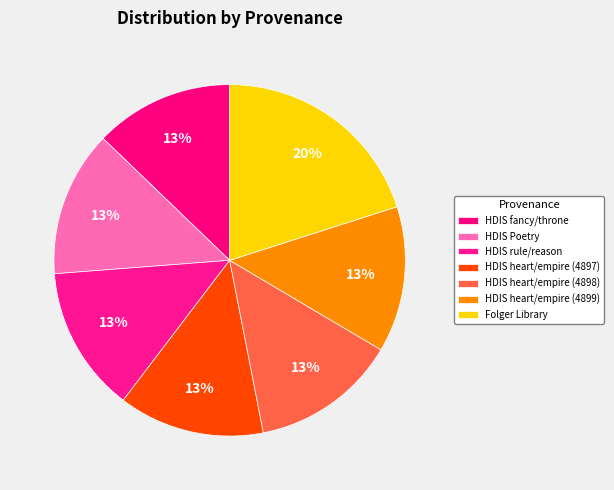

What is the ratio of the value at HDIS heart/empire (4898) to the value at HDIS rule/reason?

1.0